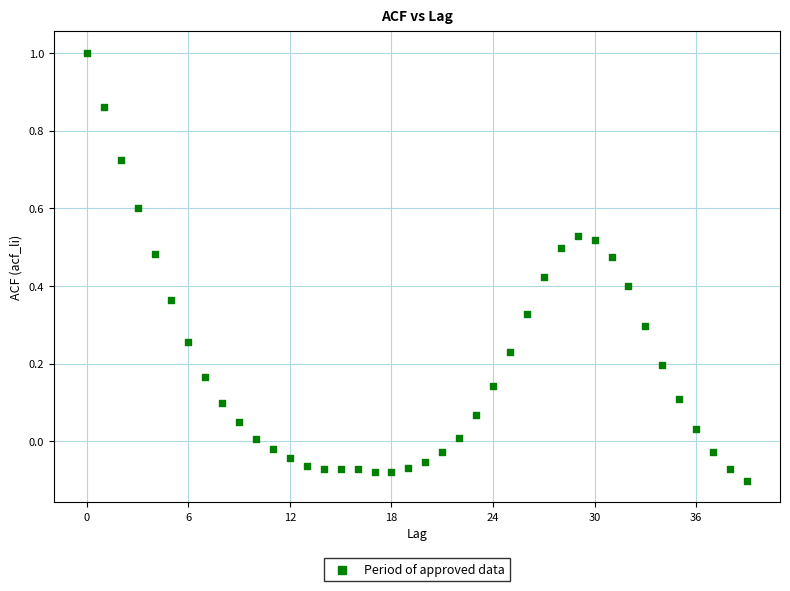

What is the range of Y values (max minus min)?

1.1